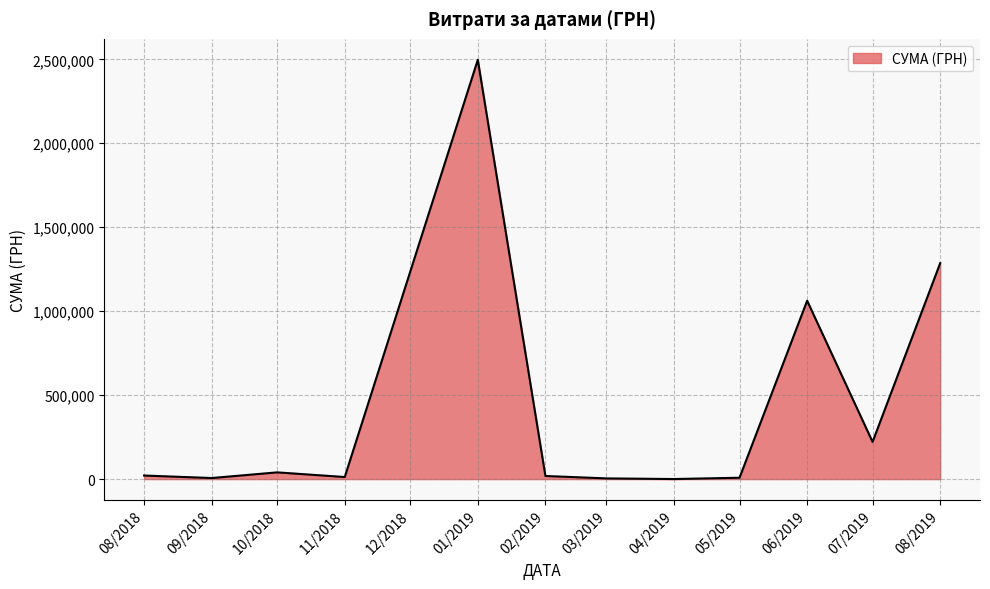

What is the greatest value displayed?

2497086.9